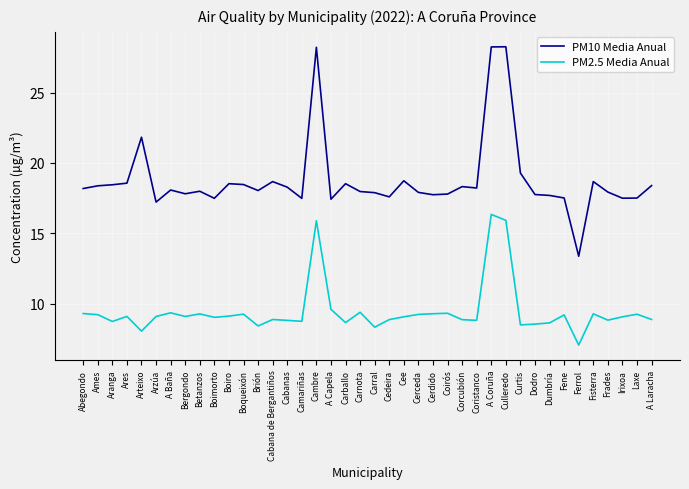

True or false: PM2.5 Media Anual and PM10 Media Anual cross at least once.

False